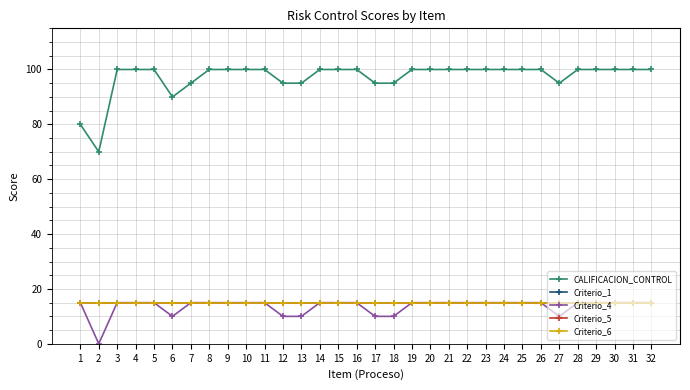

What is the difference between the second highest and minimum values in the CALIFICACION_CONTROL series?

30